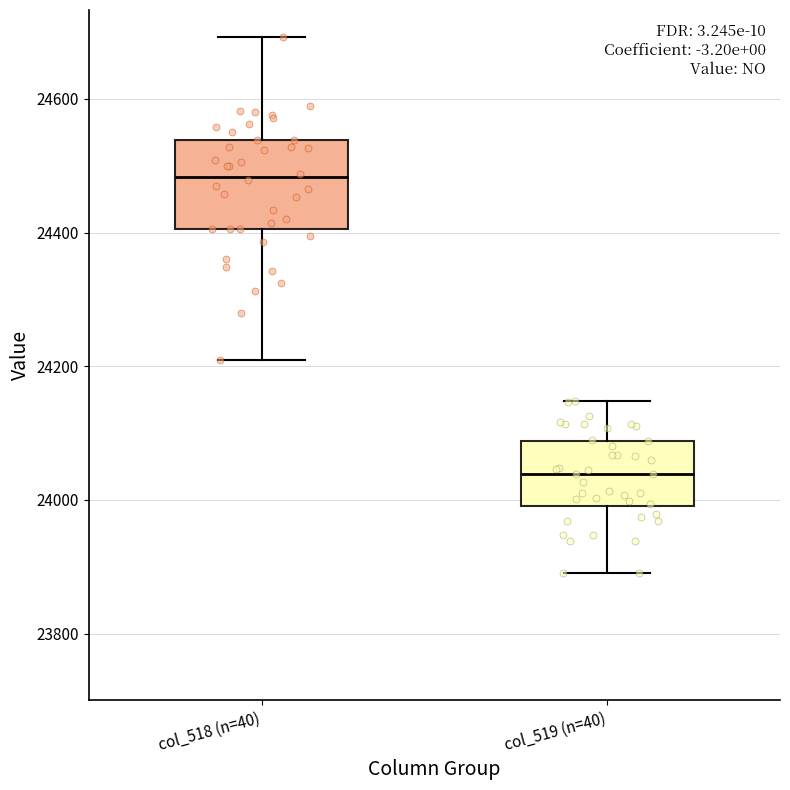

Reading left to right, read every box against the y-axis: the position of its median line, the range the box covers, and the ends of its whiskers. The values are not printed on the chart, so give them approximately, as read against the axis.

col_518 (n=40): median 24480, box 24400 to 24540, whiskers 24200 to 24700
col_519 (n=40): median 24040, box 24000 to 24080, whiskers 23900 to 24140